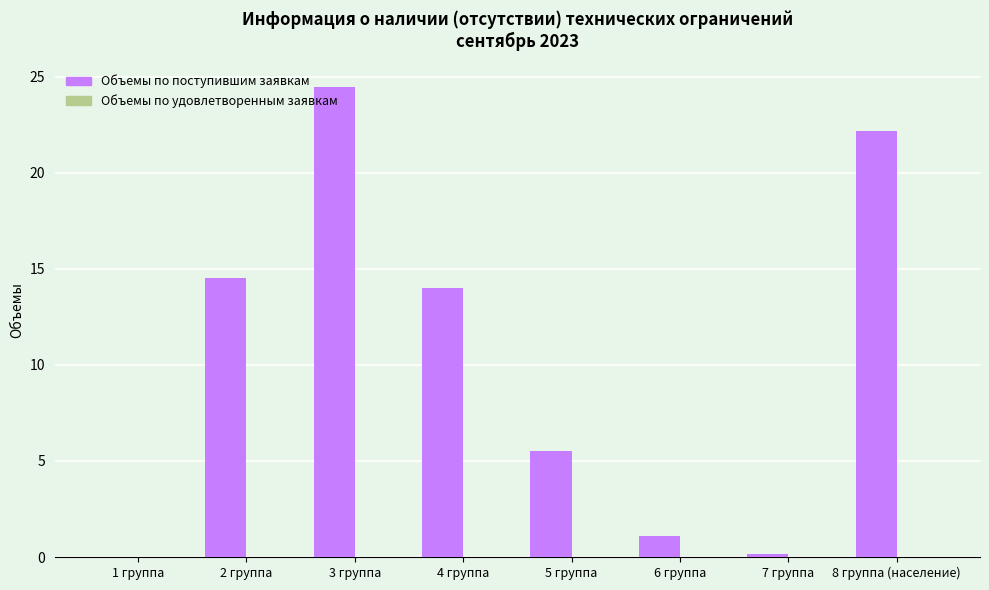

What is the sum of the values at 3 группа and 1 группа?

24.5